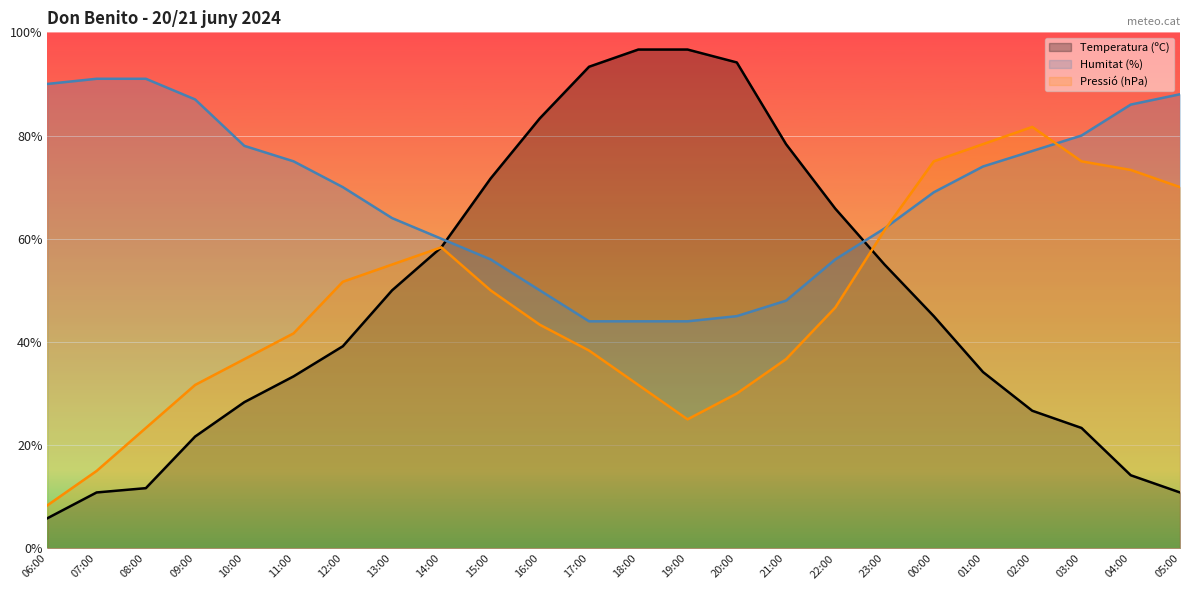

What is the label of the 17th point from the right?

13:00